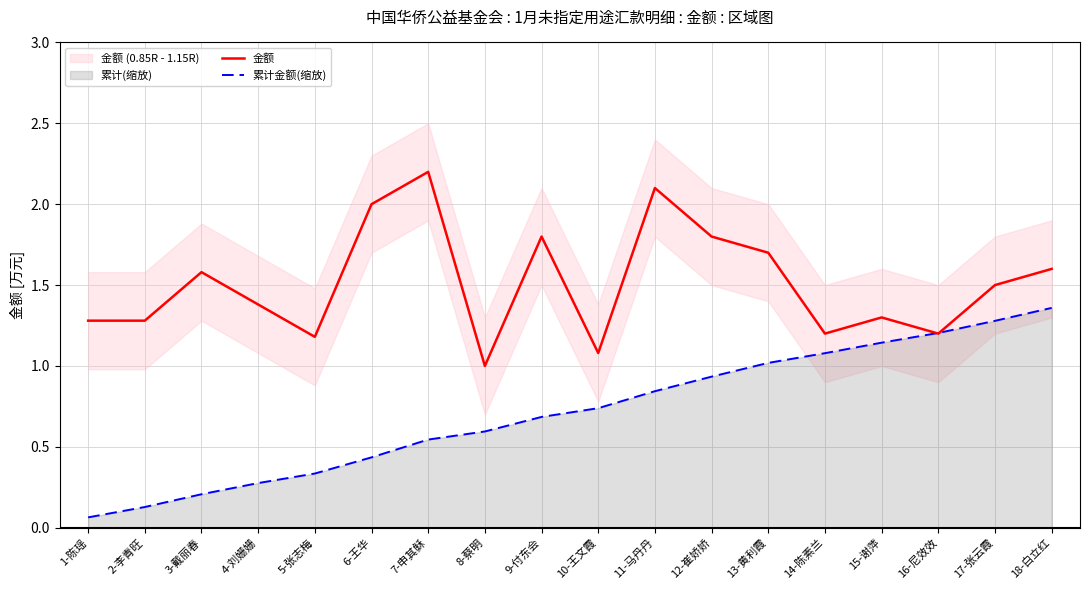

How many lines are shown in the chart?

2